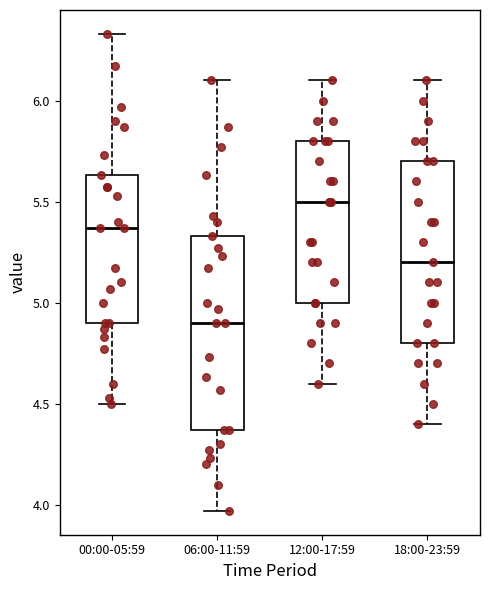

Reading left to right, read every box against the y-axis: the position of its median line, the range the box covers, and the ends of its whiskers. The values are not printed on the chart, so give them approximately, as read against the axis.

00:00-05:59: median 5.35, box 4.90 to 5.65, whiskers 4.50 to 6.35
06:00-11:59: median 4.90, box 4.35 to 5.35, whiskers 3.95 to 6.10
12:00-17:59: median 5.50, box 5.00 to 5.80, whiskers 4.60 to 6.10
18:00-23:59: median 5.20, box 4.80 to 5.70, whiskers 4.40 to 6.10